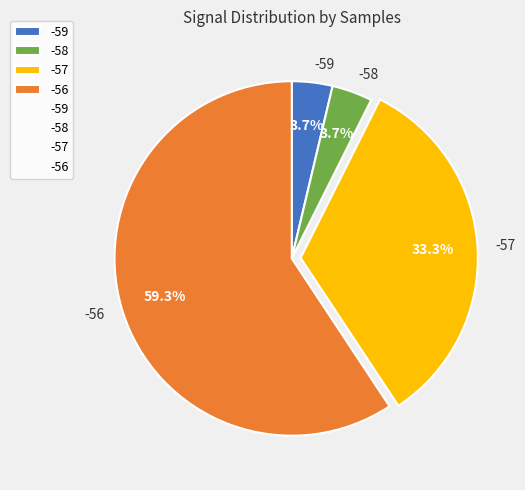

Combined, do -57 and -59 account for over 50%?

No